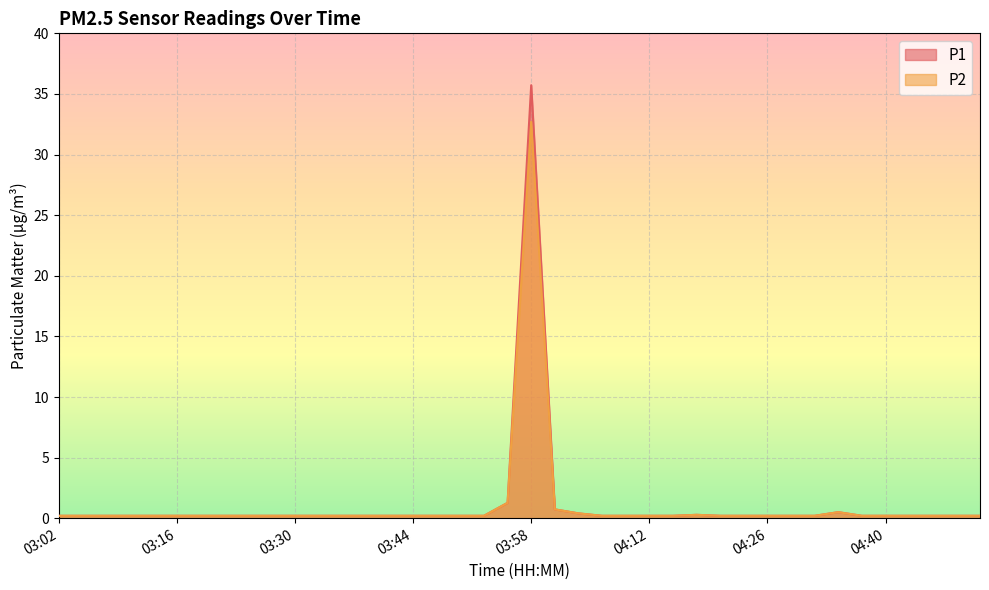

Rank the series at 04:15 from highest to lowest value.

P1, P2